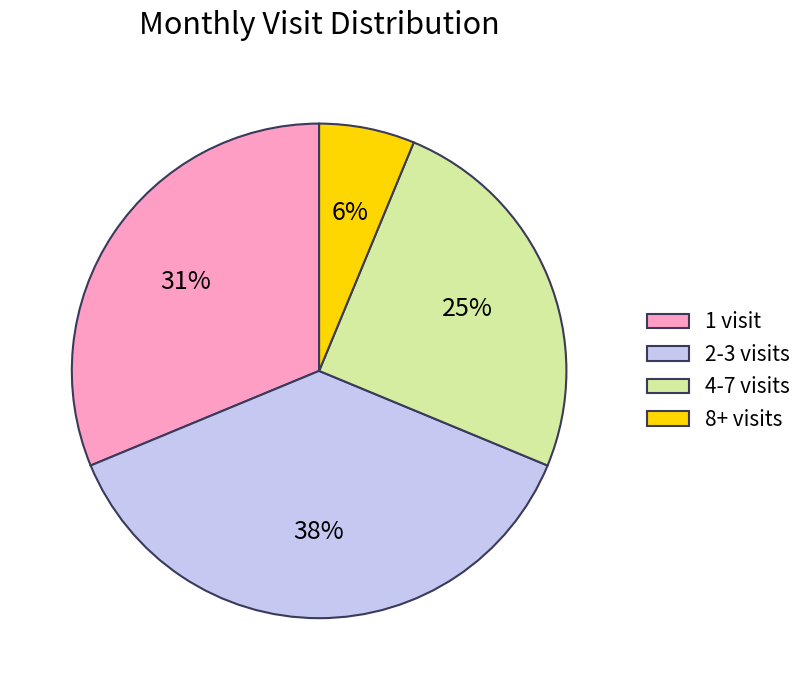

To the nearest percent, what portion does 4-7 visits represent?

25%